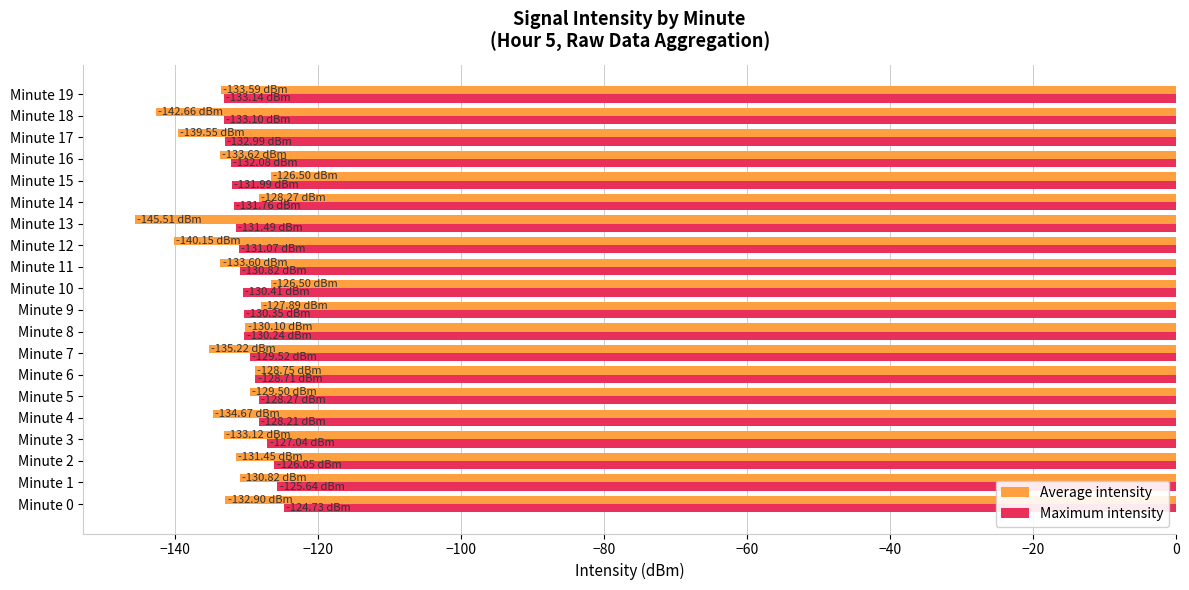

What is the average value of the Average intensity series?

-133.2